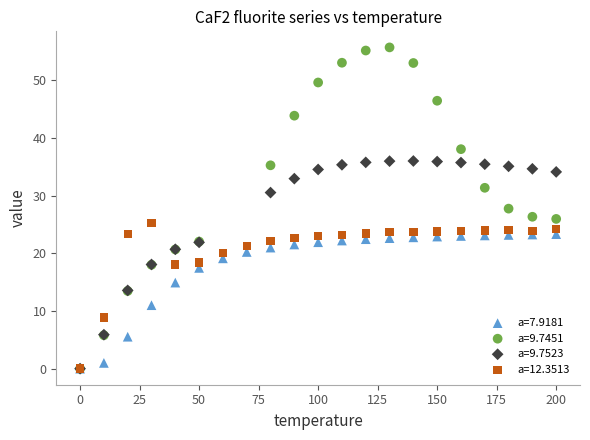

Which series has the largest Y range (max minus min)?

a=9.7451